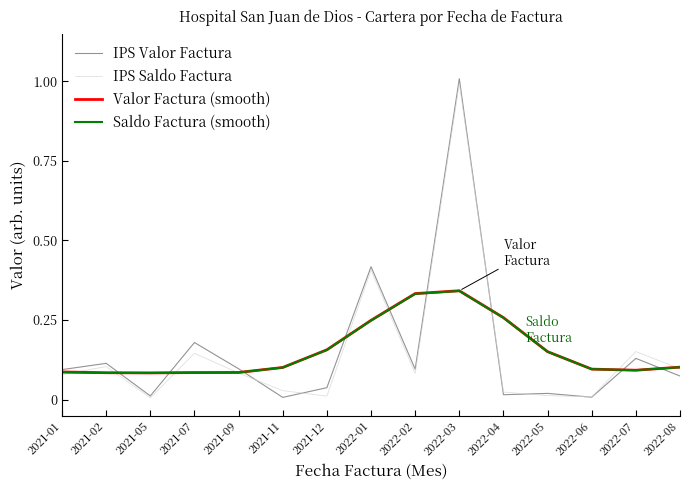

What is the maximum value shown in the chart?

1.0